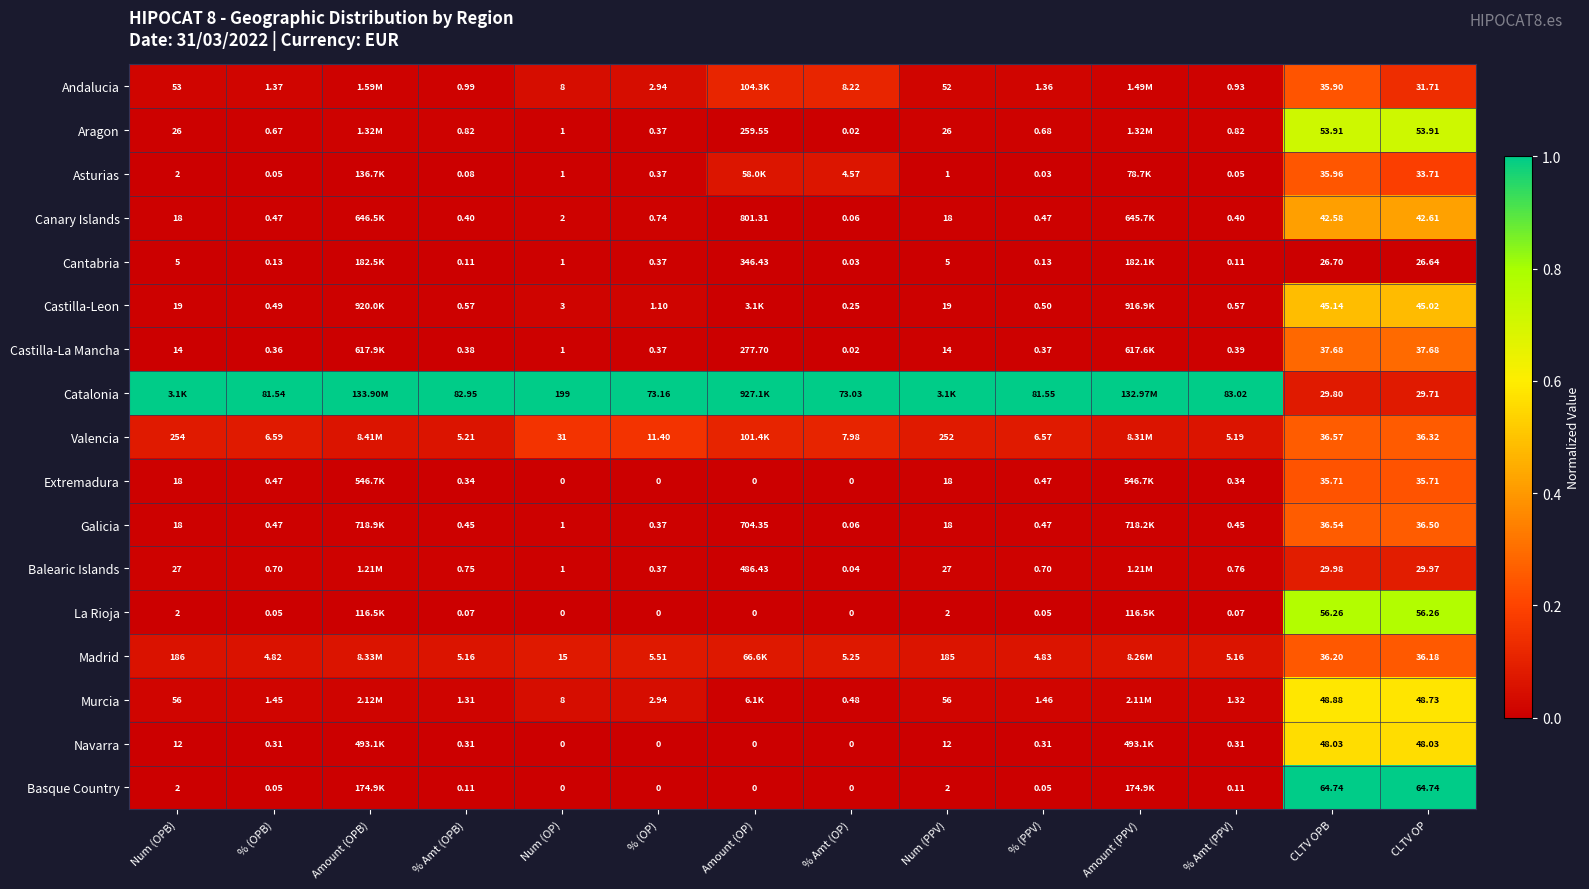

Which label corresponds to the smallest value in the chart?

Num (OPB)